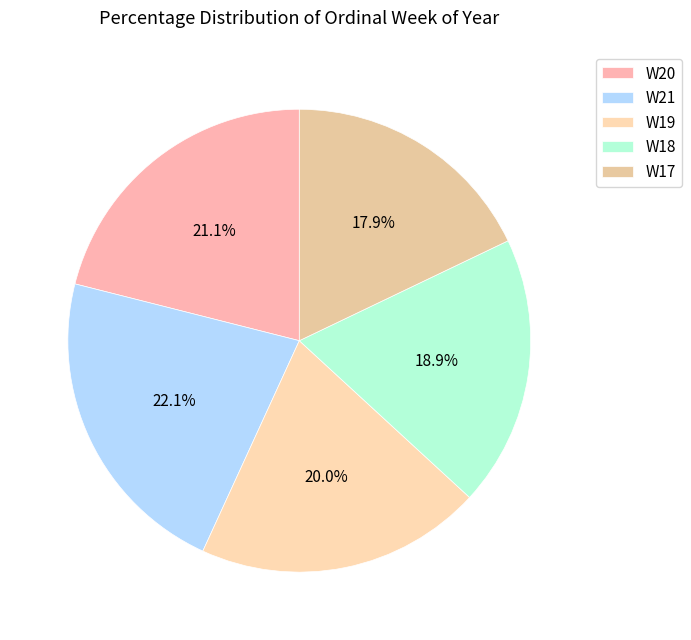

Which slice is the largest?

W21